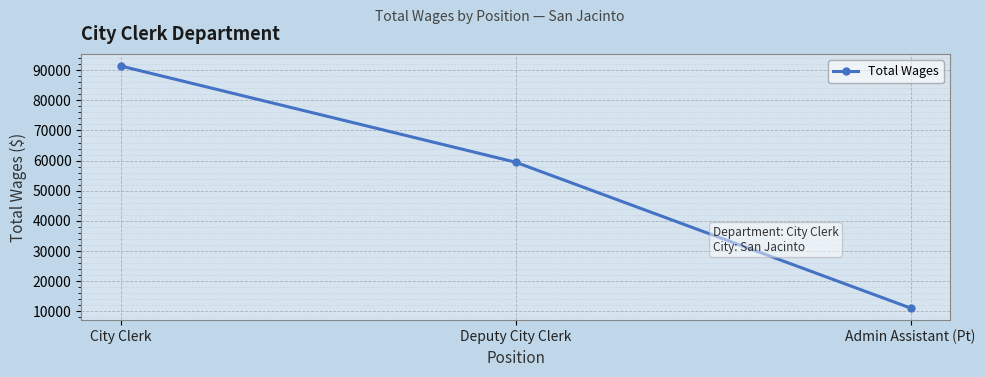

How many values are between 11088 and 91379?

3